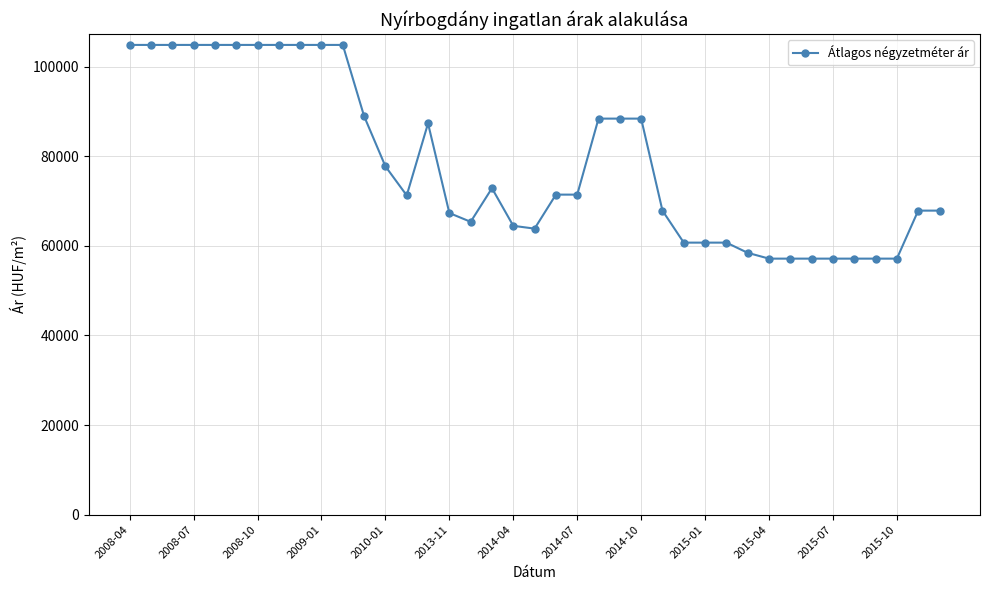

What is the value of the 23rd point from the left?

88392